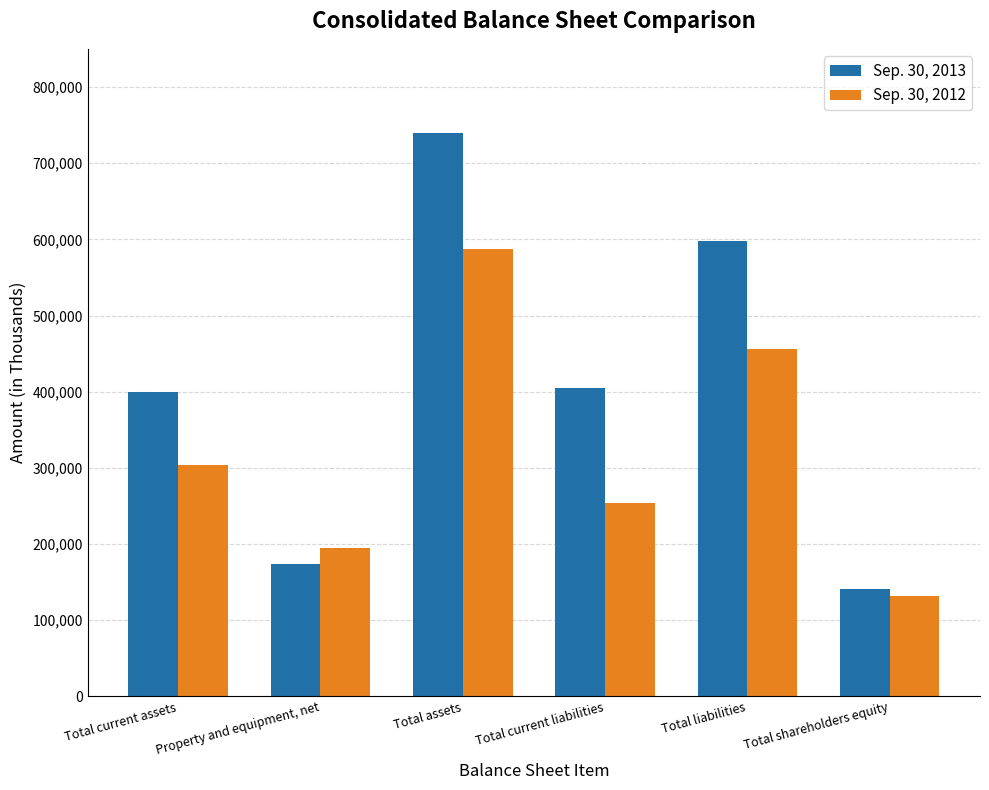

Reading right to left, extract all data points from this chart.

Sep. 30, 2013: Total shareholders equity=141235	Total liabilities=598067	Total current liabilities=405387	Total assets=739302	Property and equipment, net=174394	Total current assets=399875
Sep. 30, 2012: Total shareholders equity=131192	Total liabilities=456316	Total current liabilities=254421	Total assets=587508	Property and equipment, net=194253	Total current assets=303733